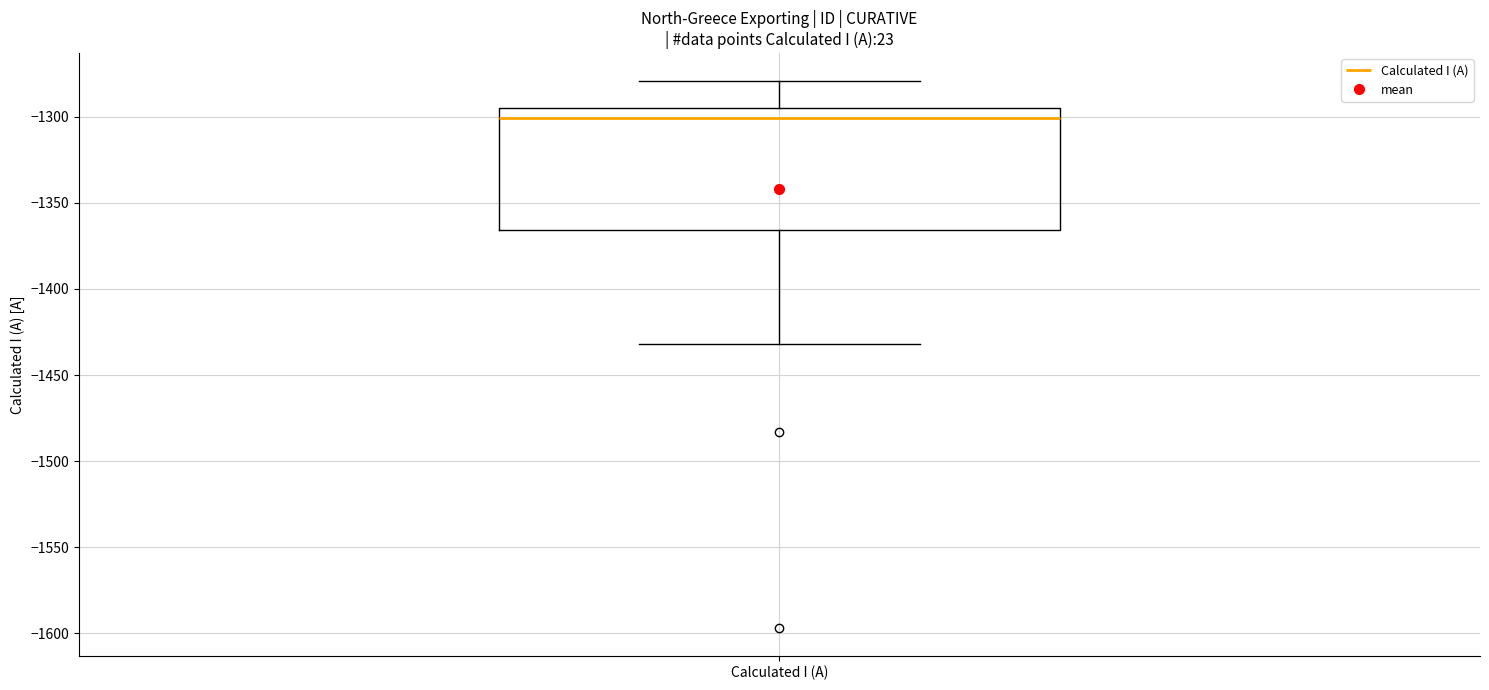

Where does the median line of the box for Calculated I (A) sit on the y-axis? The values are not printed on the chart, so give them approximately, as read against the axis.

-1300